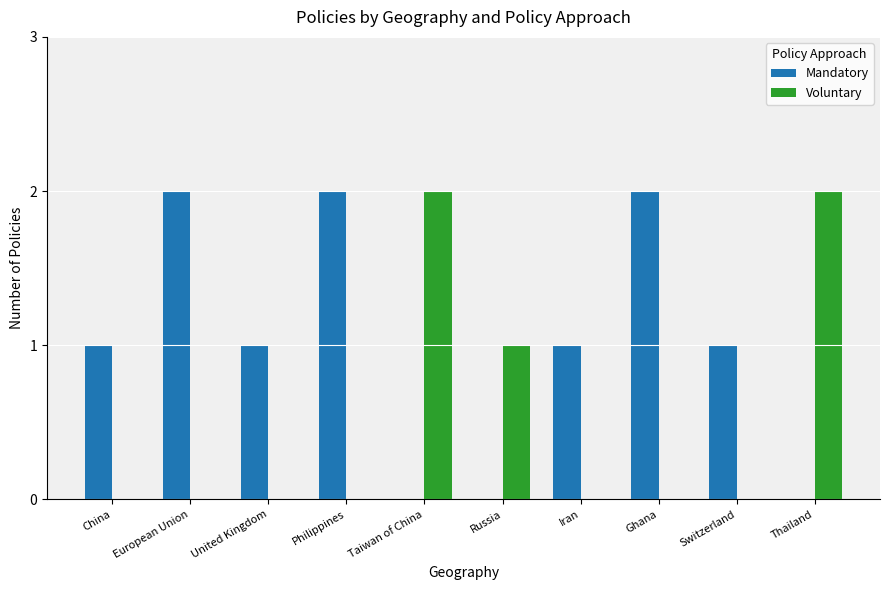

Which series has the largest total across all categories?

Mandatory